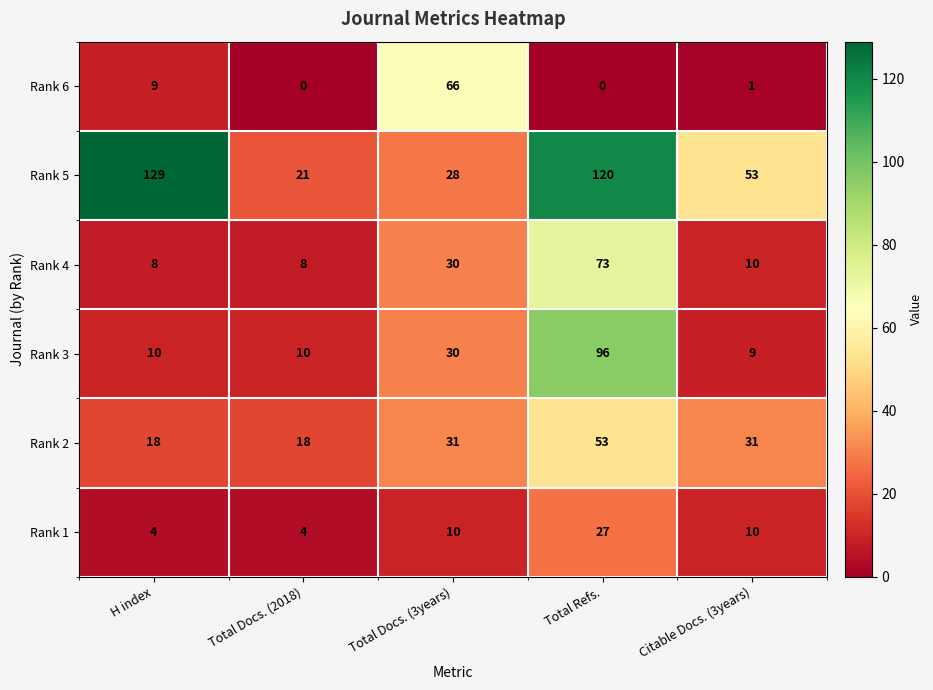

Which category has the highest value in the Rank 4 series?

Total Refs.